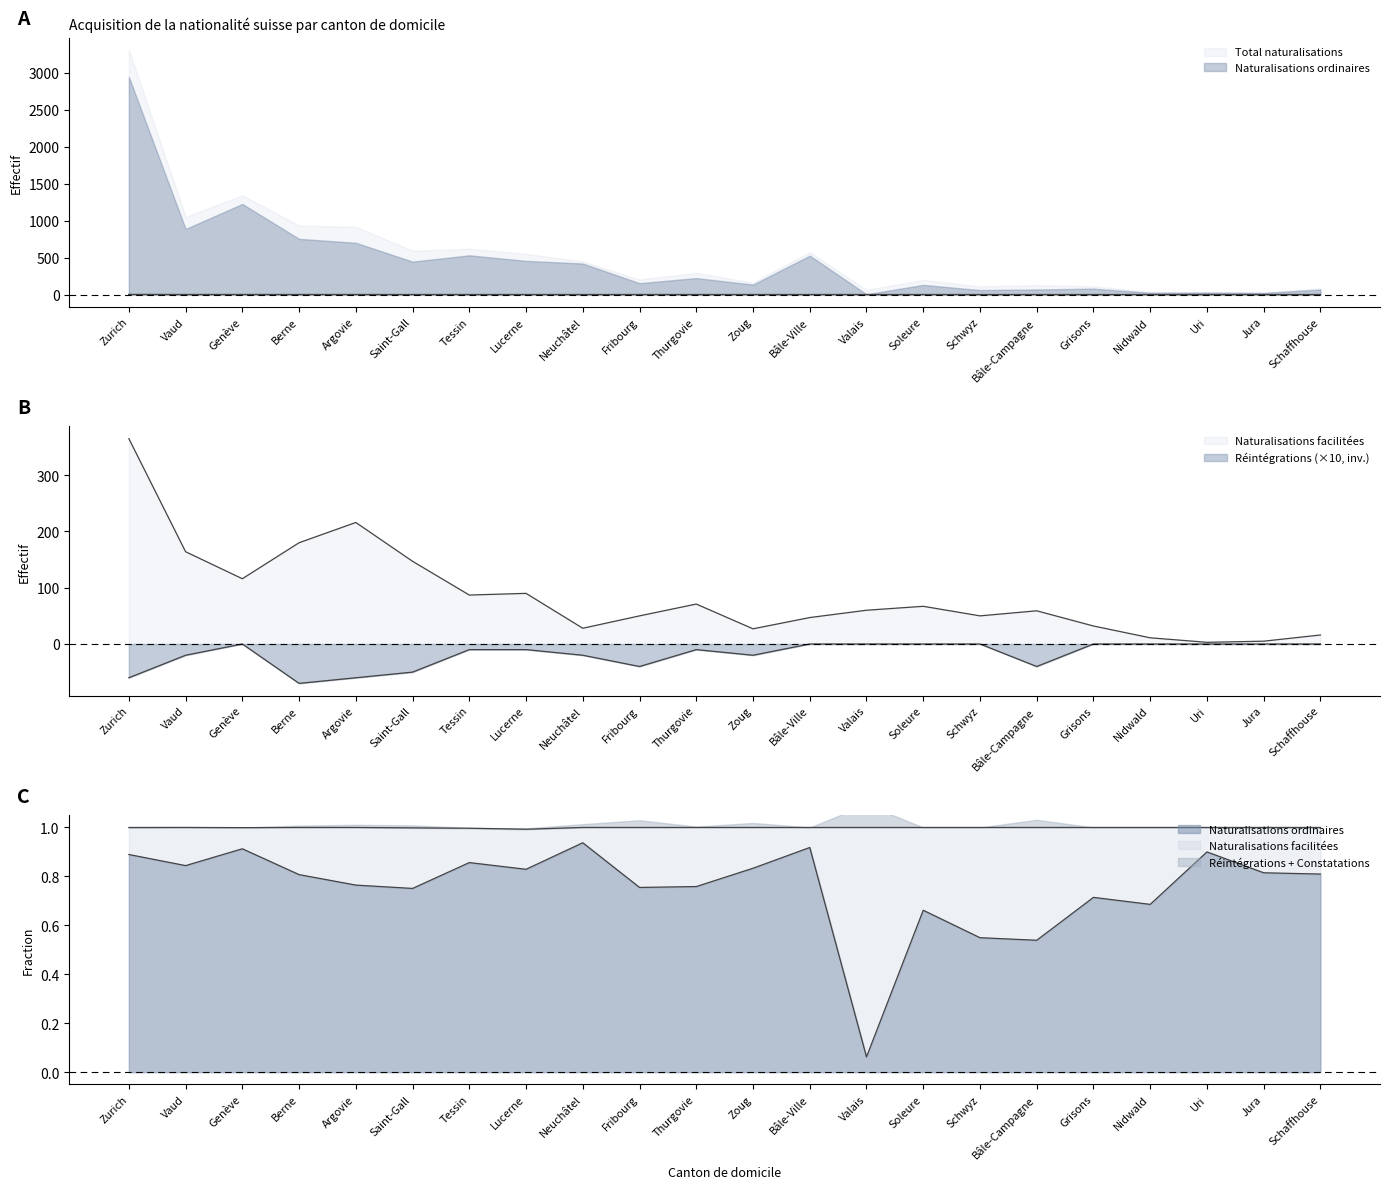

What is the minimum value for Réintégrations?

-70.0